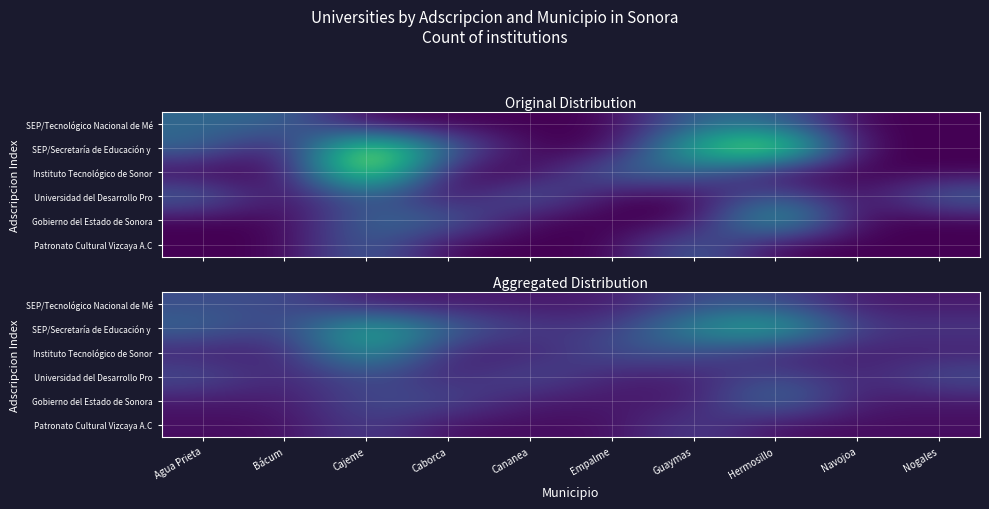

Rank the series at Agua Prieta from highest to lowest value.

SEP/Secretaría de Educación y, Universidad del Desarrollo Pro, SEP/Tecnológico Nacional de Mé, Instituto Tecnológico de Sonor, Gobierno del Estado de Sonora, Patronato Cultural Vizcaya A.C